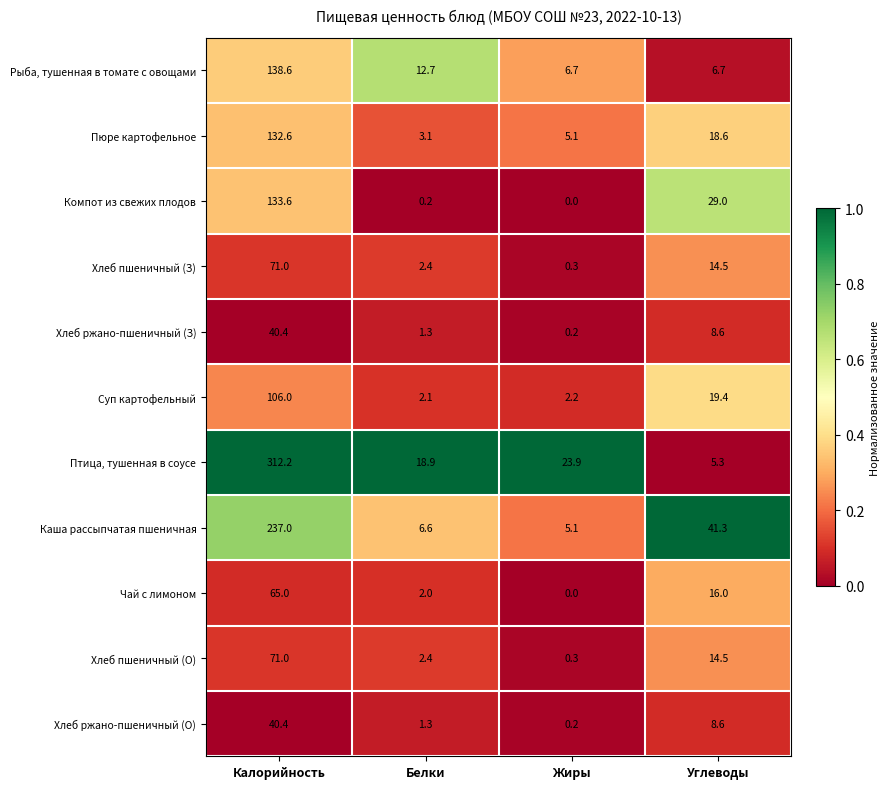

Which series changed the most between Жиры and Углеводы?

Каша рассыпчатая пшеничная